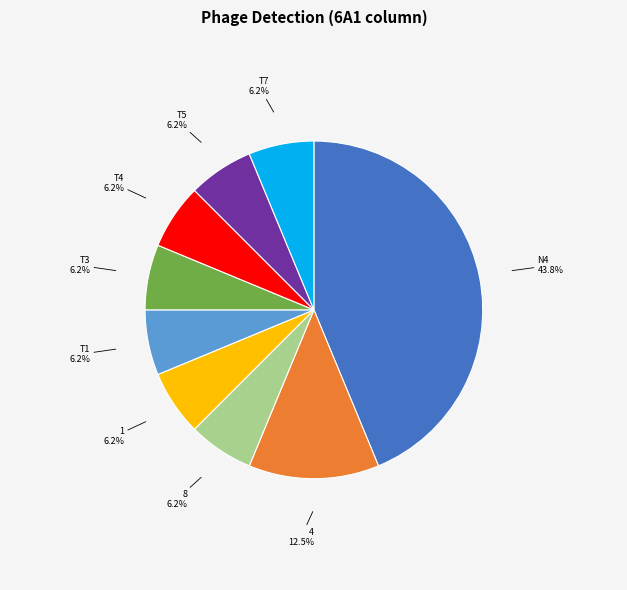

Does any single category account for the majority?

No